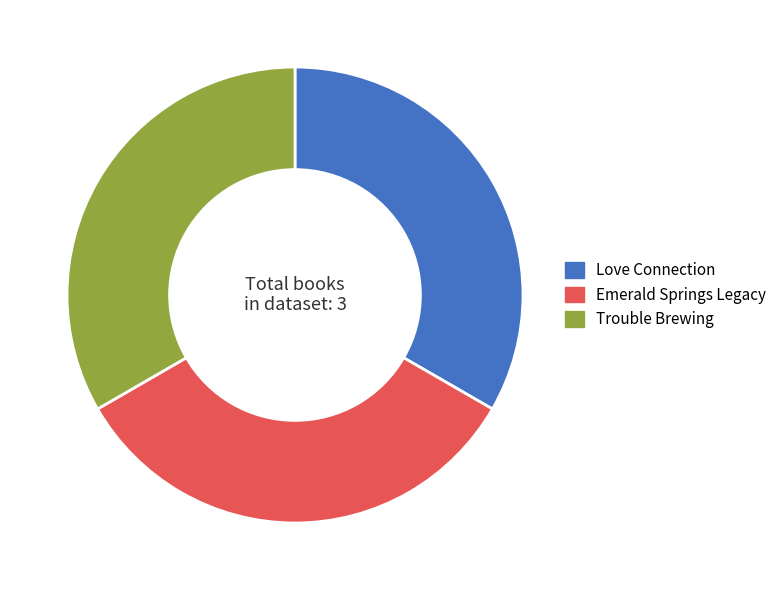

Is Emerald Springs Legacy the majority of the pie?

No